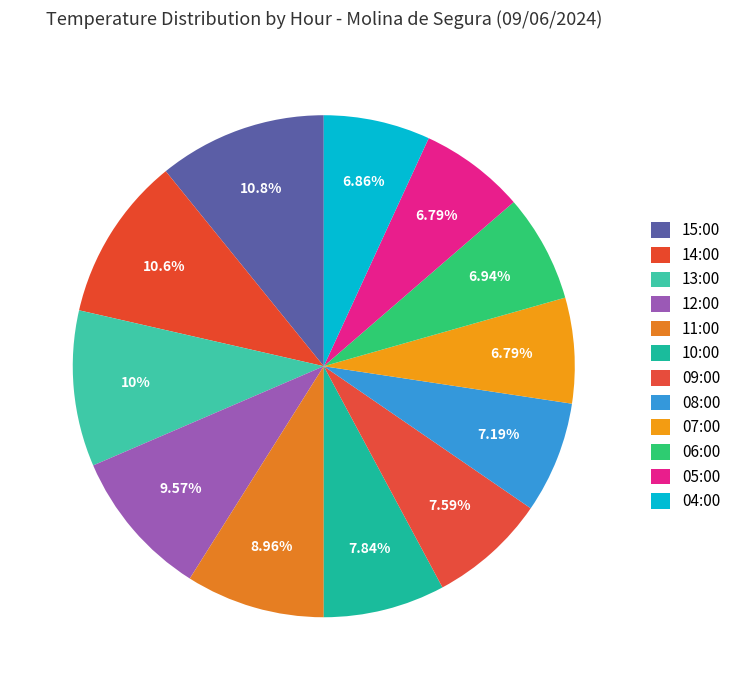

What percentage is NOT represented by 10:00?

92.2%